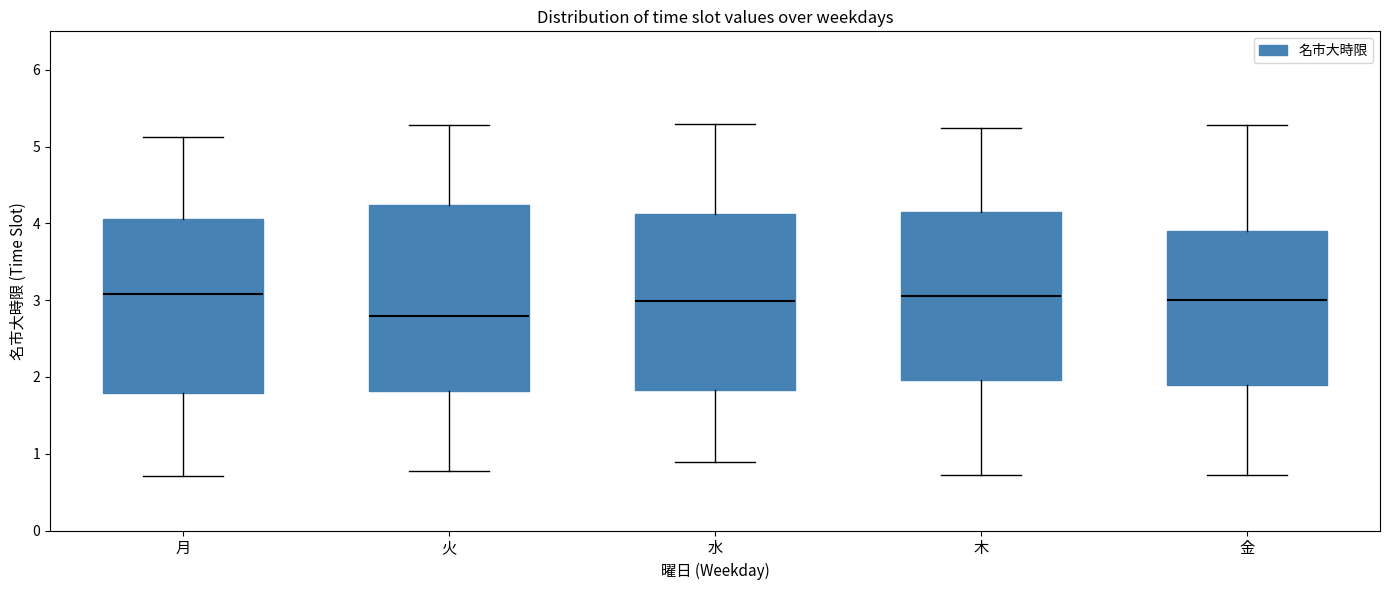

Reading left to right, read every box against the y-axis: the position of its median line, the range the box covers, and the ends of its whiskers. The values are not printed on the chart, so give them approximately, as read against the axis.

月: median 3.1, box 1.8 to 4.1, whiskers 0.7 to 5.1
火: median 2.8, box 1.8 to 4.2, whiskers 0.8 to 5.3
水: median 3.0, box 1.8 to 4.1, whiskers 0.9 to 5.3
木: median 3.1, box 2.0 to 4.1, whiskers 0.7 to 5.2
金: median 3.0, box 1.9 to 3.9, whiskers 0.7 to 5.3